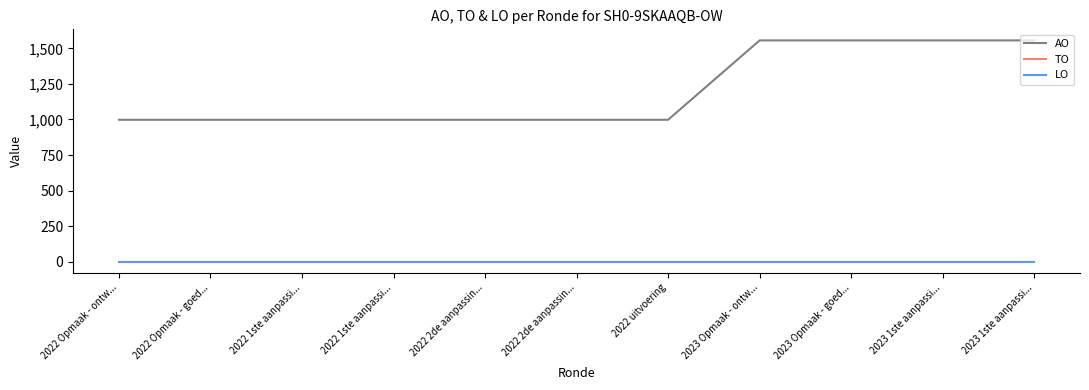

True or false: LO has more than 0 points higher than both neighbors.

False